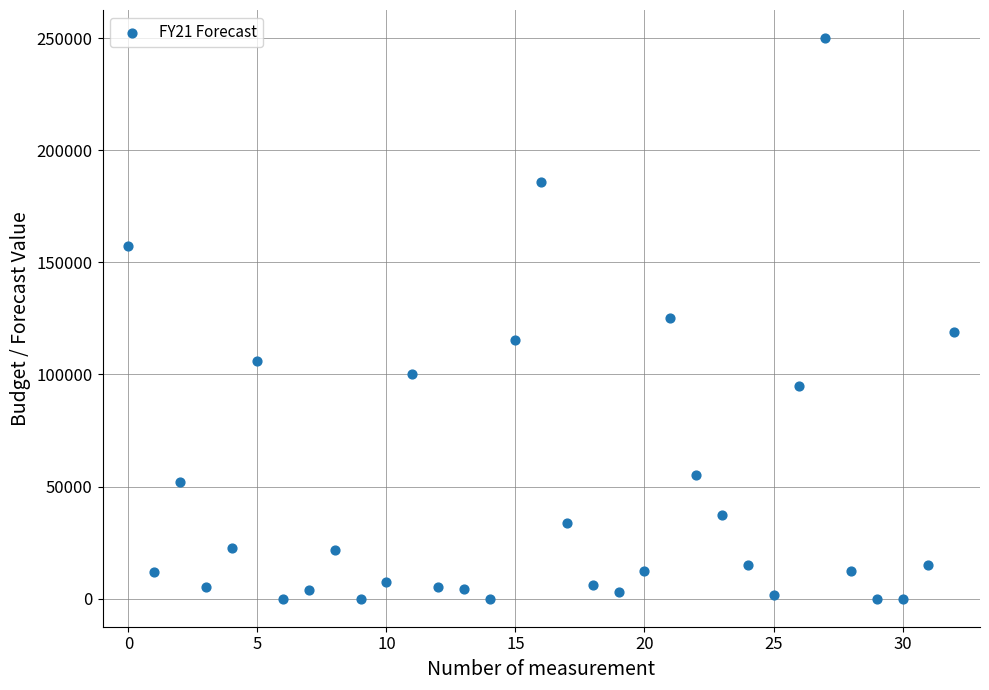

What is the range of Y values (max minus min)?

250000